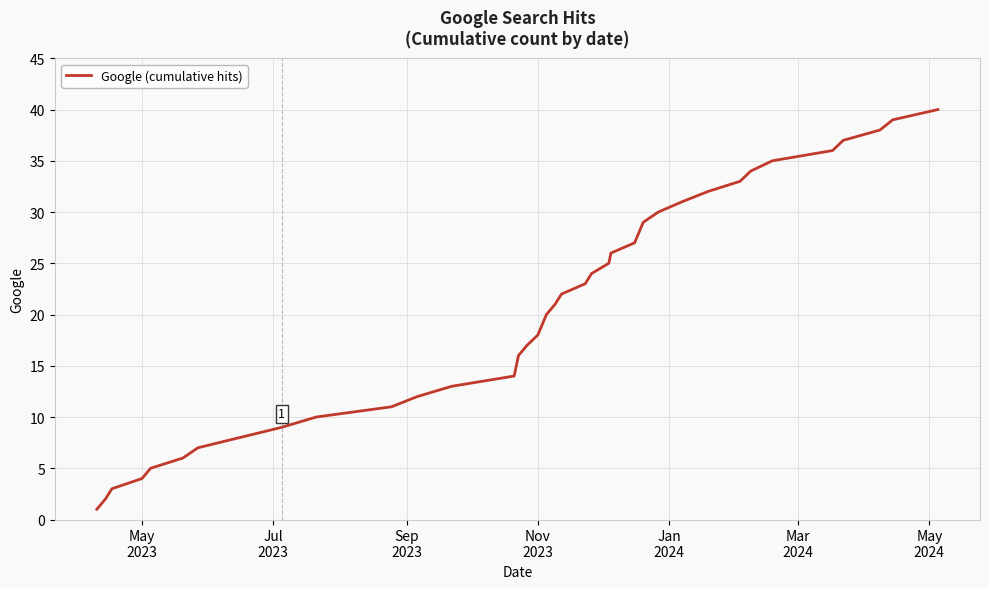

Does the chart display data point markers on the line(s)?

No